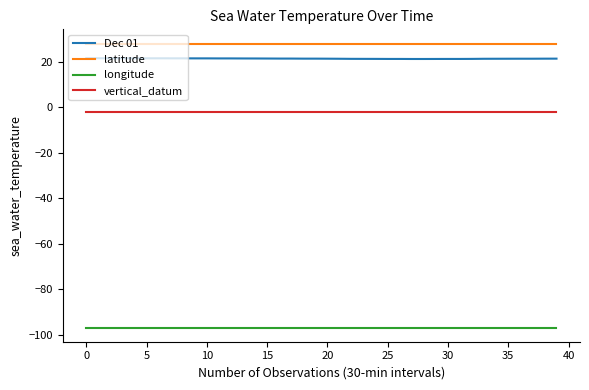

Rank the series by their maximum value, from lowest to highest.

longitude, vertical_datum, Dec 01, latitude